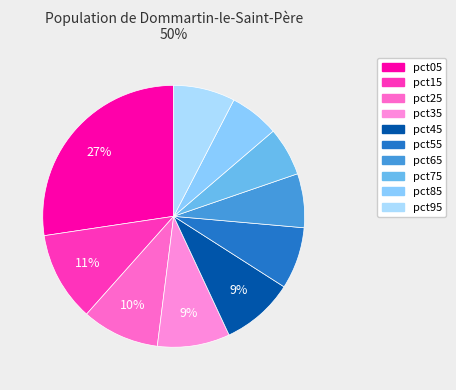

Is the sum of pct35 and pct15 greater than half?

No